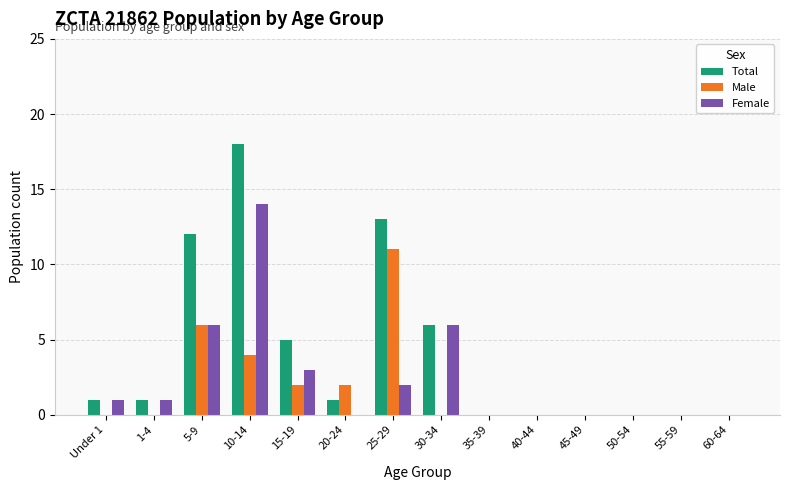

What is the sum of all Female values?

33